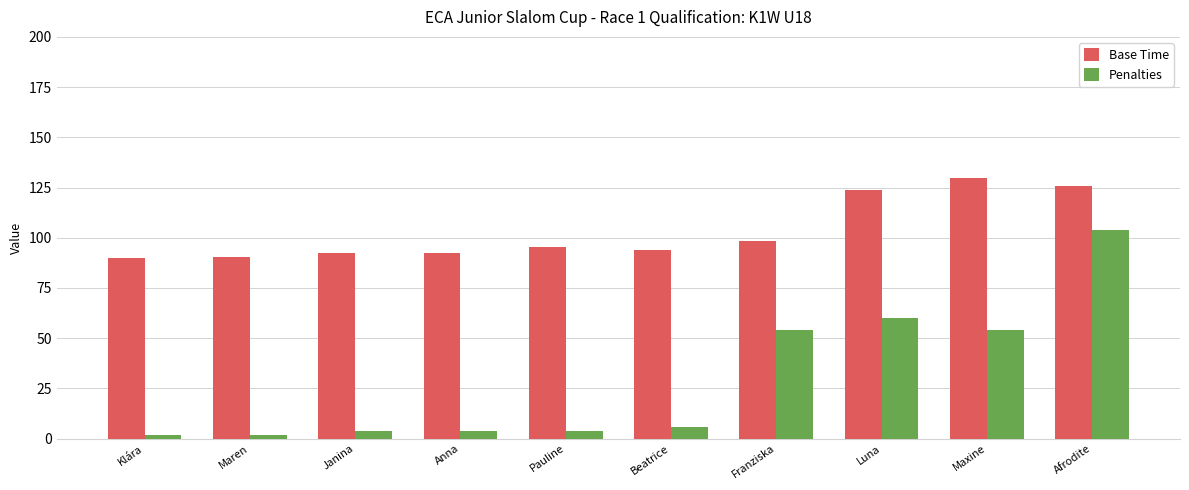

Which series has the largest total across all categories?

Base Time